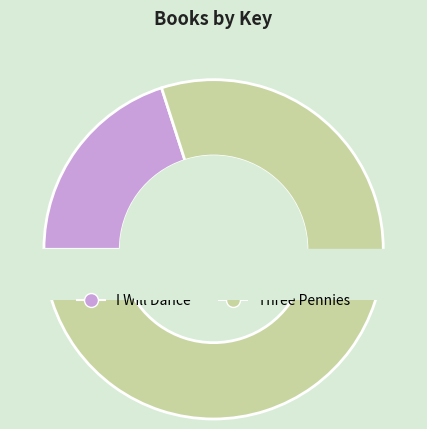

Between Three Pennies and I Will Dance, which is larger?

Three Pennies